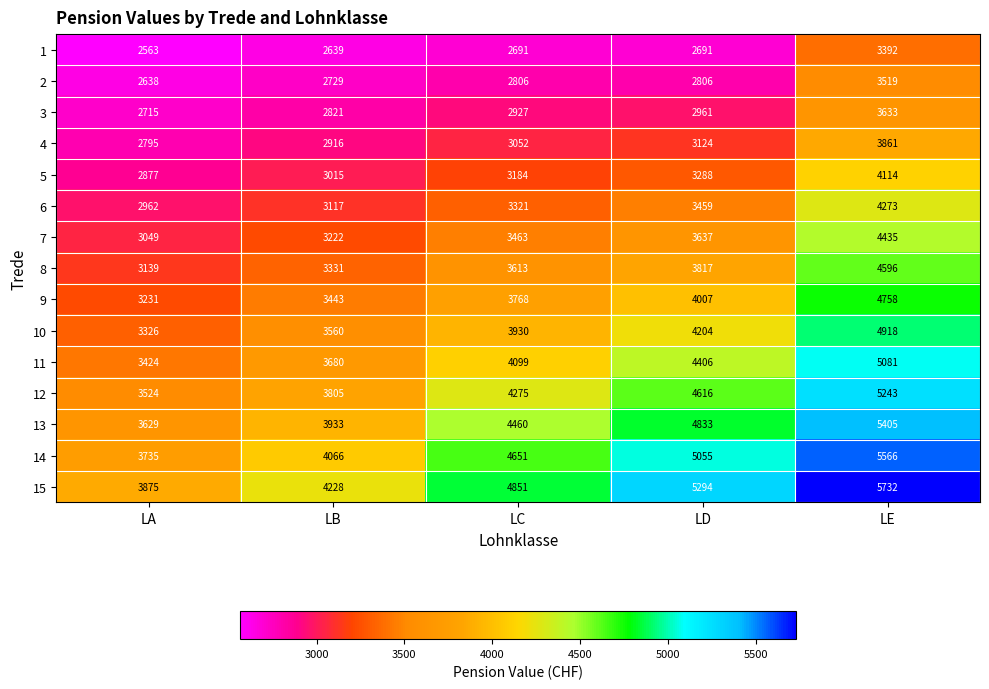

Count the number of categories in the chart.

5